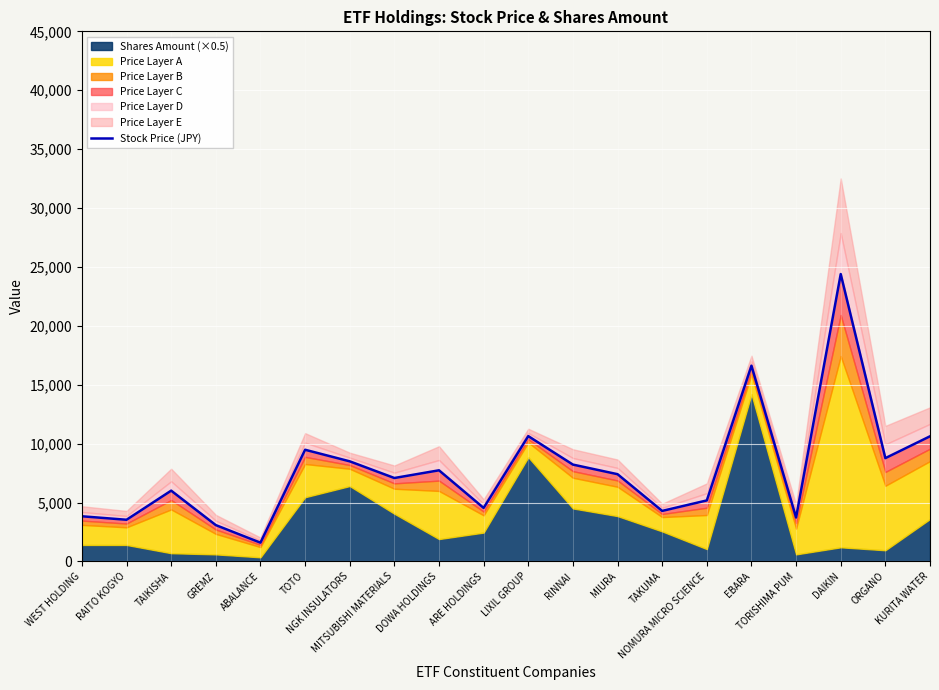

Rank the categories by value from highest to lowest.

DAIKIN, EBARA, LIXIL GROUP, KURITA WATER, TOTO, ORGANO, NGK INSULATORS, RINNAI, DOWA HOLDINGS, MIURA, MITSUBISHI MATERIALS, TAIKISHA, NOMURA MICRO SCIENCE, ARE HOLDINGS, TAKUMA, WEST HOLDING, TORISHIMA PUM, RAITO KOGYO, GREMZ, ABALANCE